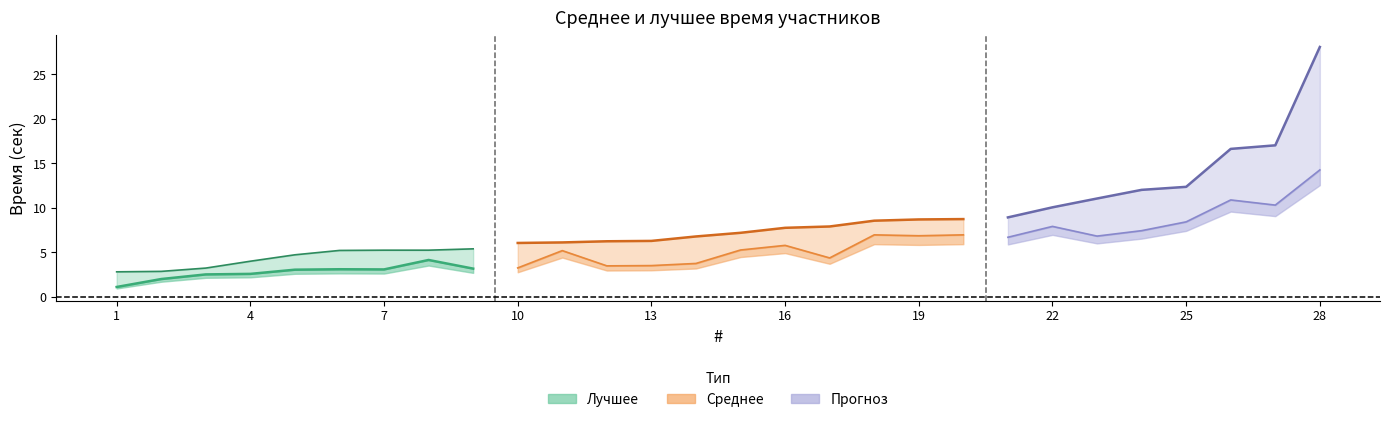

True or false: Лучшее and Среднее cross at least once.

False